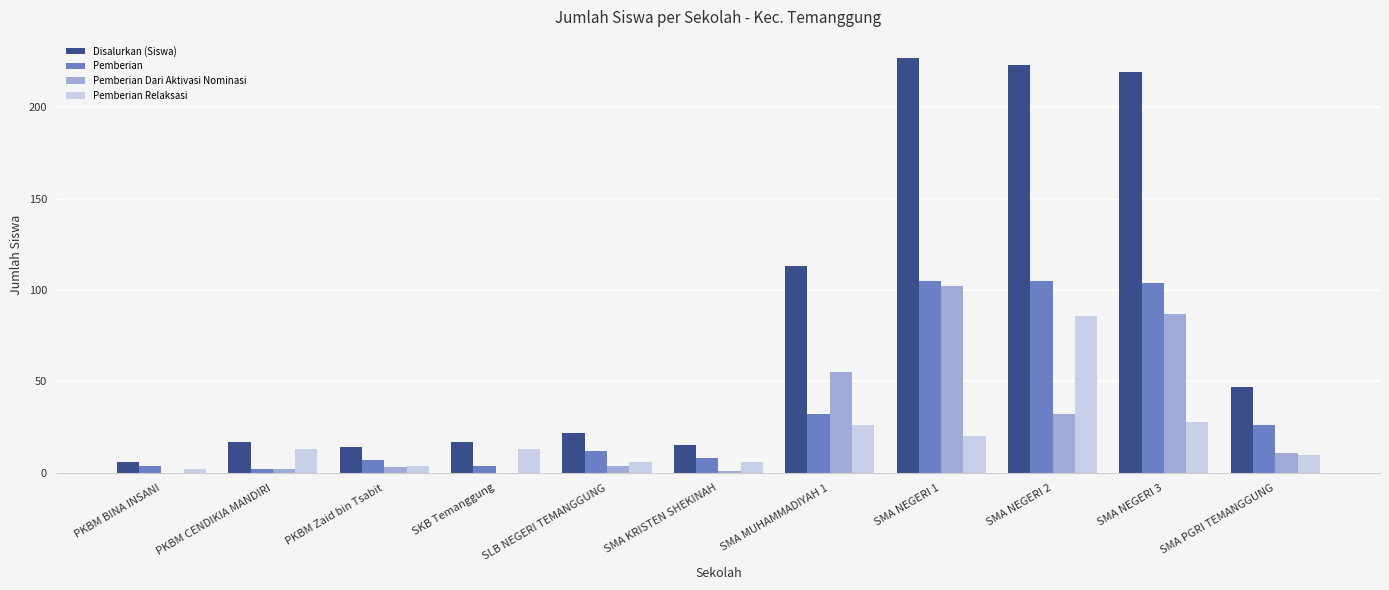

The value of Pemberian at SMA PGRI TEMANGGUNG is 41. True or false?

False